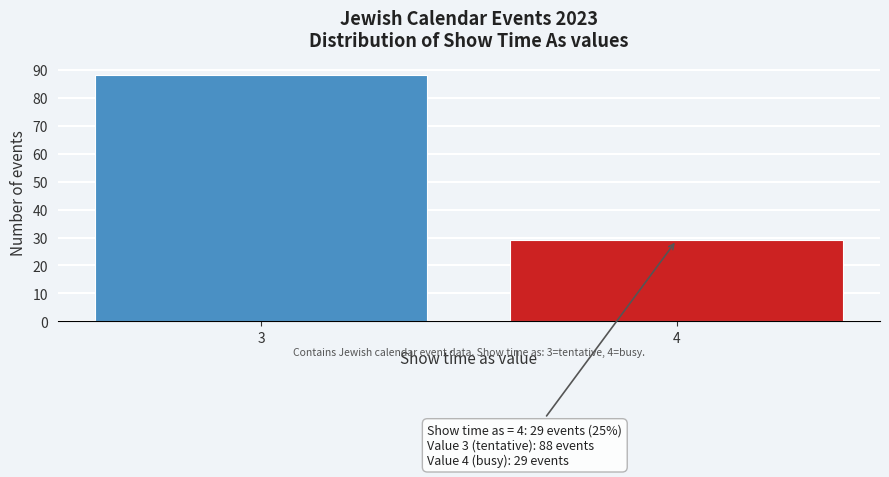

Reading left to right, what are all the values shown in this chart?

88	29